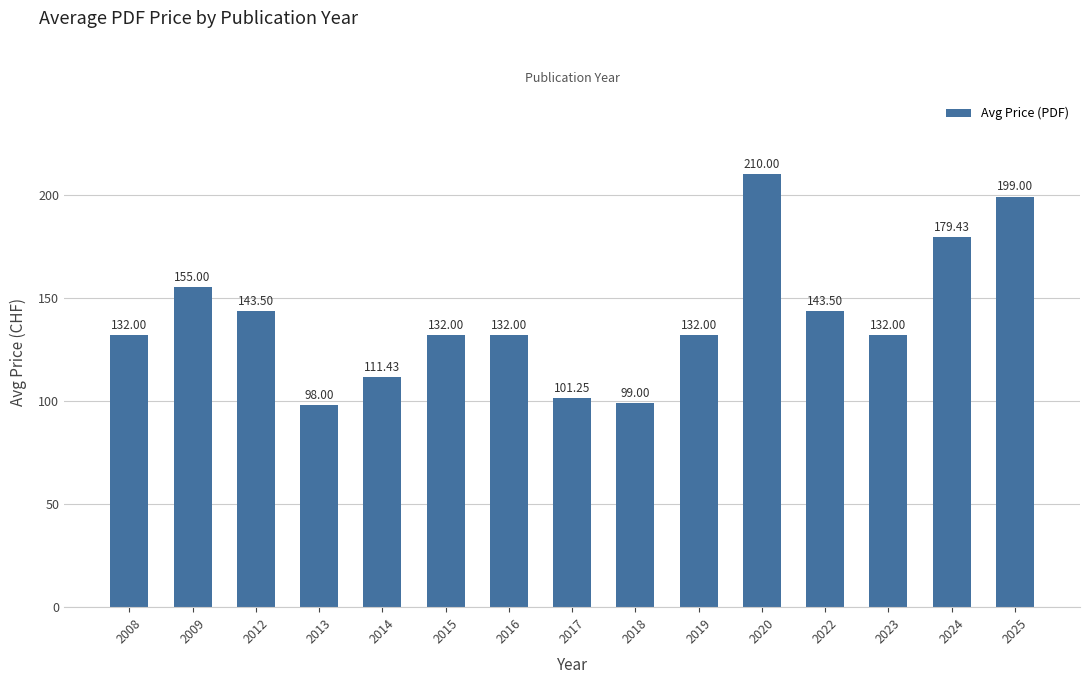

The value at 2014 is 33.0. True or false?

False